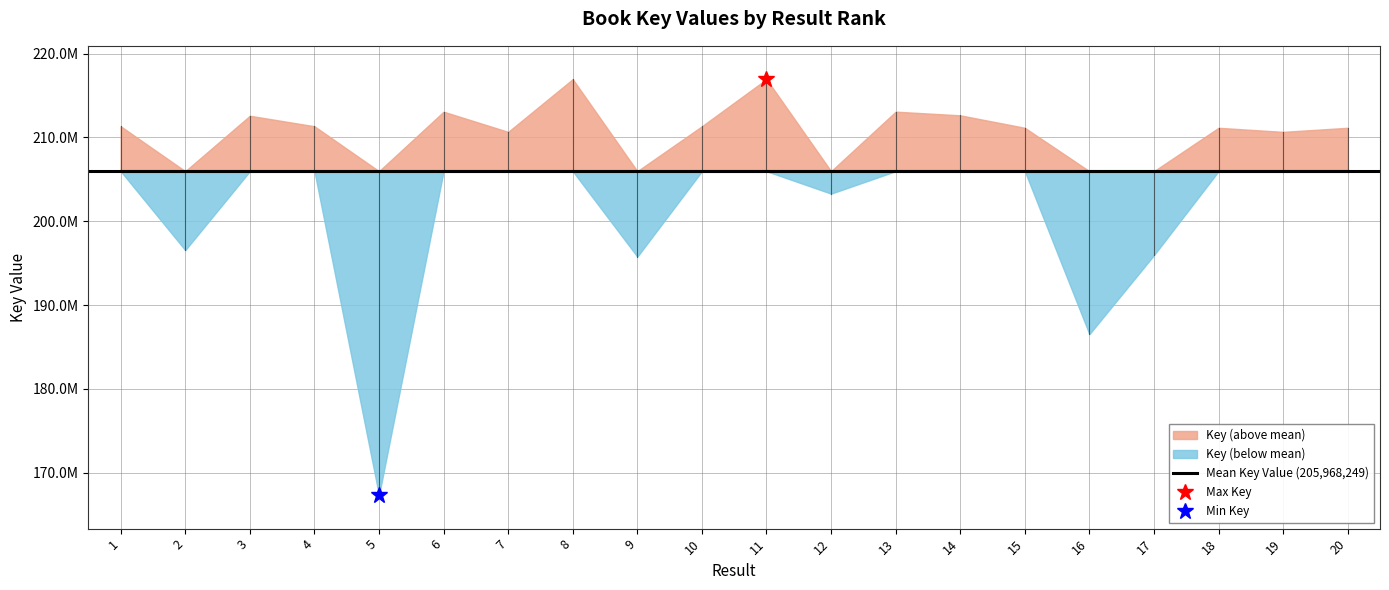

Read the value at 8, to the nearest 10.

216944570